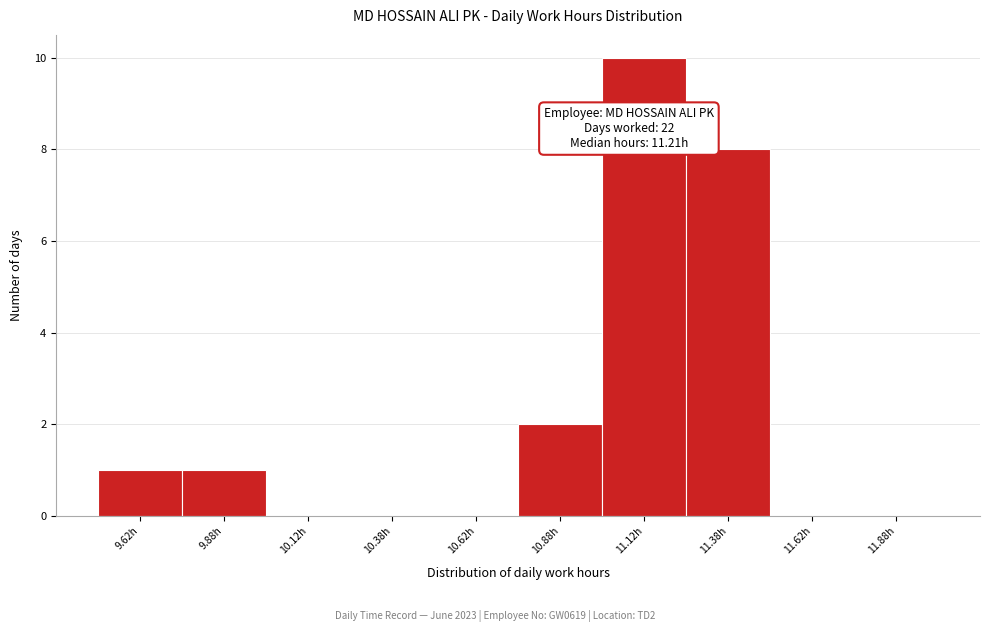

Which range on the x-axis has the tallest bar?

11.00 to 11.25